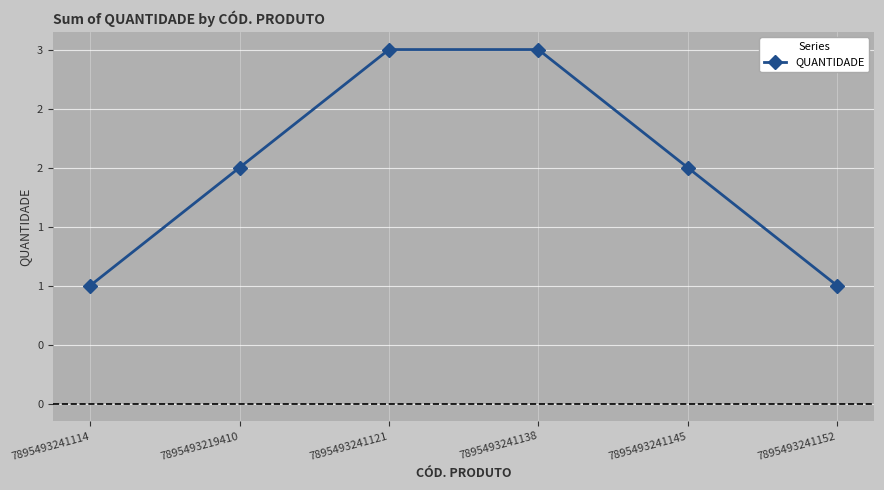

Is it true that the value at 7895493219410 is 1?

False